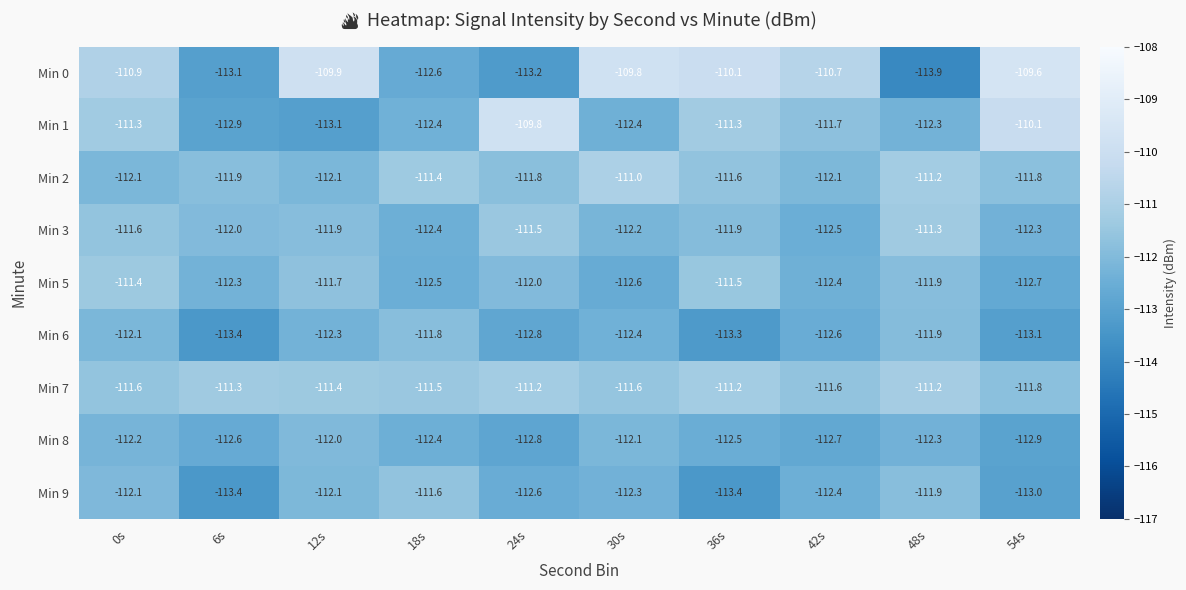

What is the total value across all series at 6s?

-1012.9